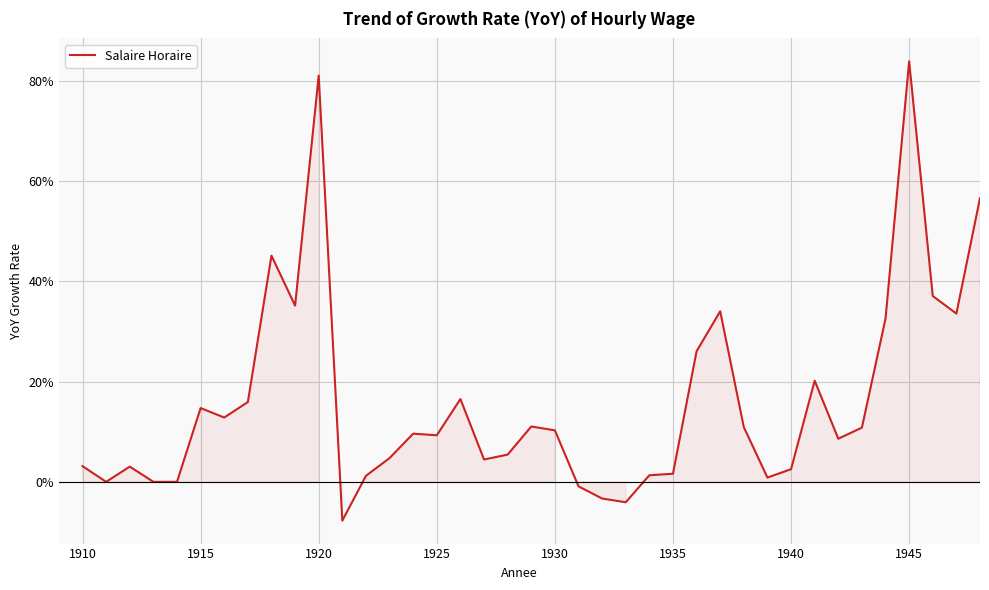

What is the maximum value shown in the chart?

0.8